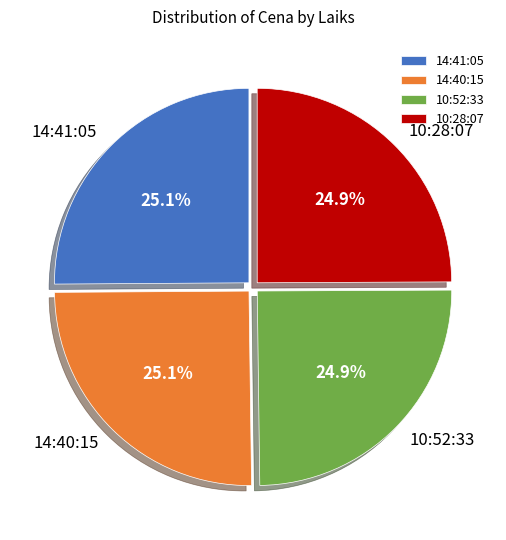

Is it true that 14:41:05 is 25% of the pie?

True